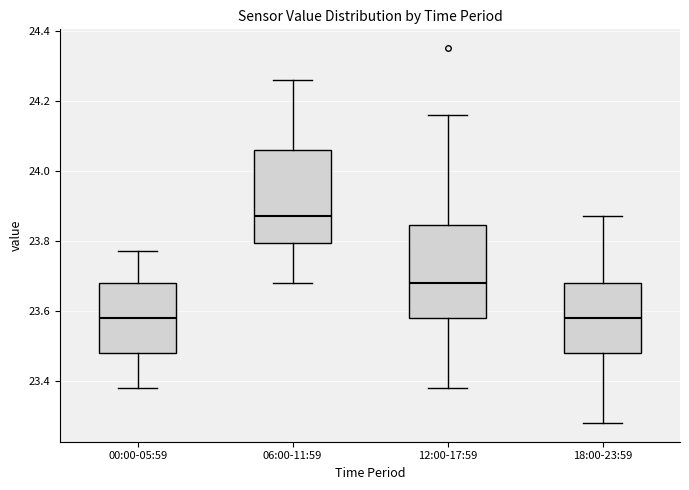

Reading left to right, read every box against the y-axis: the position of its median line, the range the box covers, and the ends of its whiskers. The values are not printed on the chart, so give them approximately, as read against the axis.

00:00-05:59: median 23.58, box 23.48 to 23.68, whiskers 23.38 to 23.78
06:00-11:59: median 23.88, box 23.80 to 24.06, whiskers 23.68 to 24.26
12:00-17:59: median 23.68, box 23.58 to 23.84, whiskers 23.38 to 24.16
18:00-23:59: median 23.58, box 23.48 to 23.68, whiskers 23.28 to 23.88